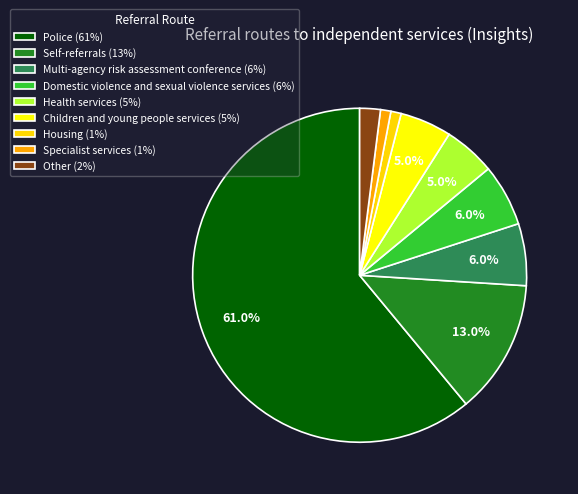

How many slices are in this pie chart?

9